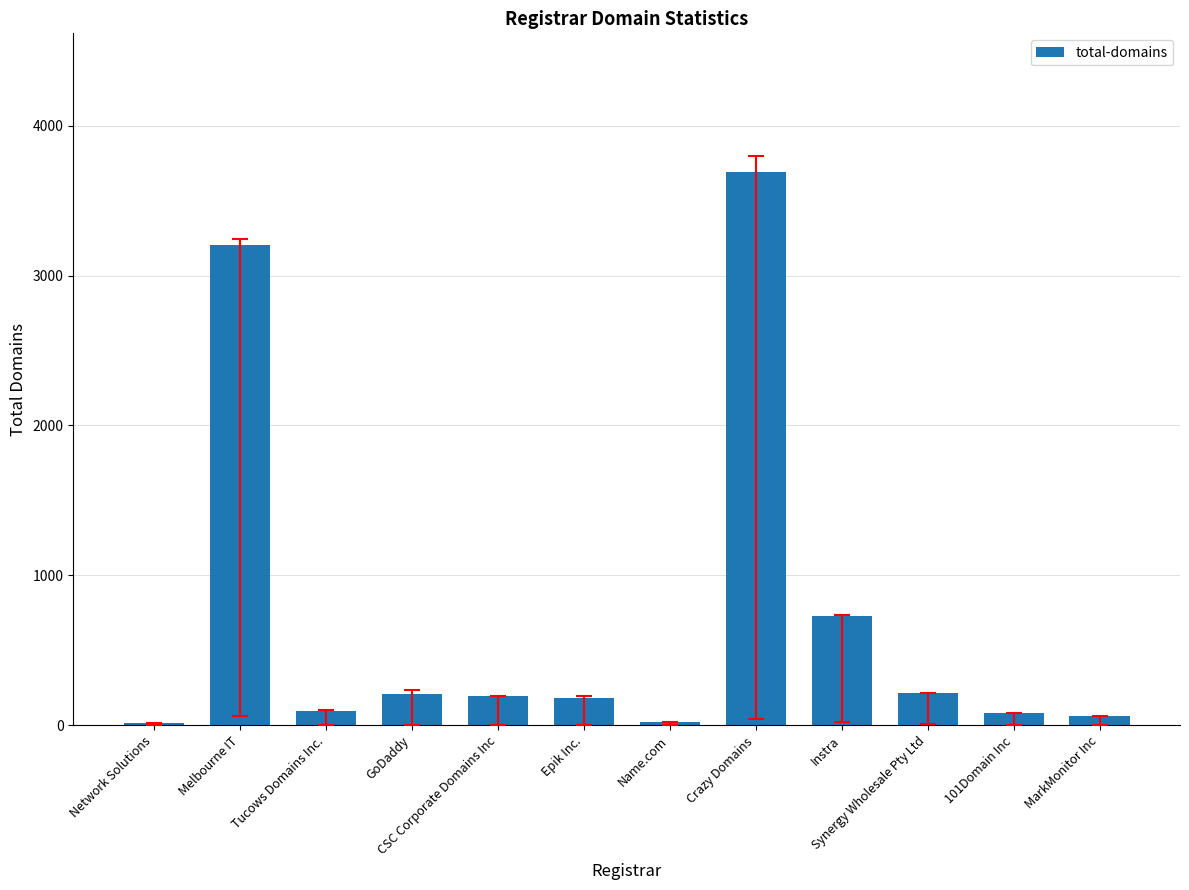

What is the label of the 6th bar from the right?

Name.com